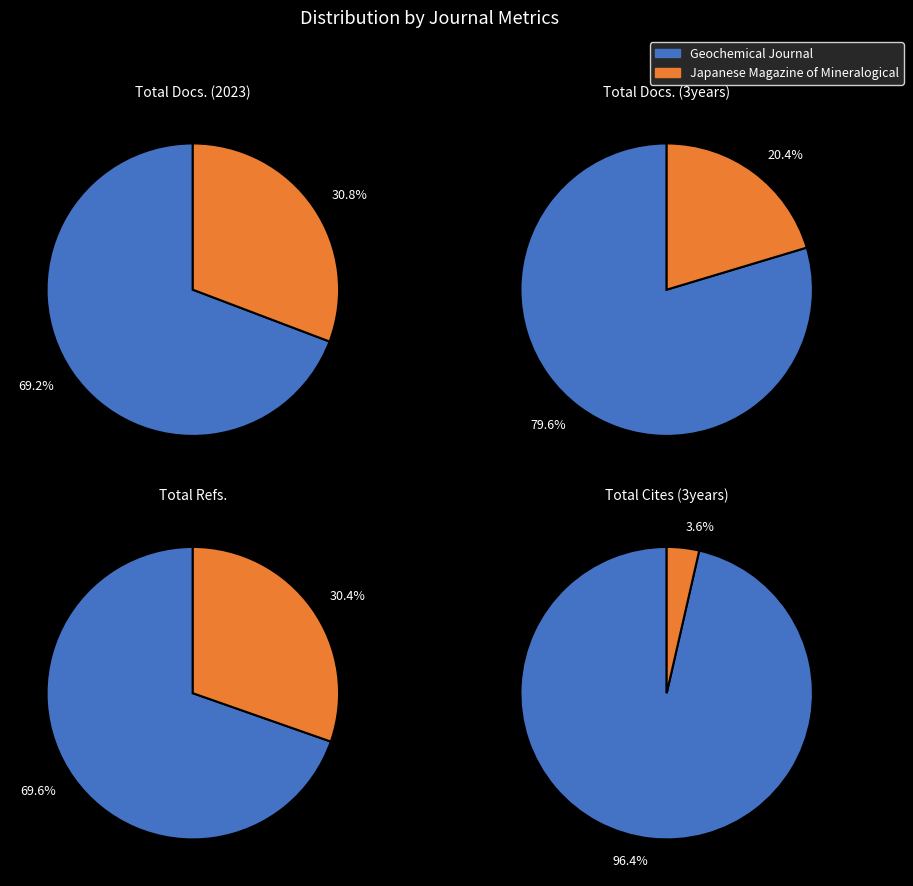

Does Geochemical Journal represent more than half of the total?

Yes